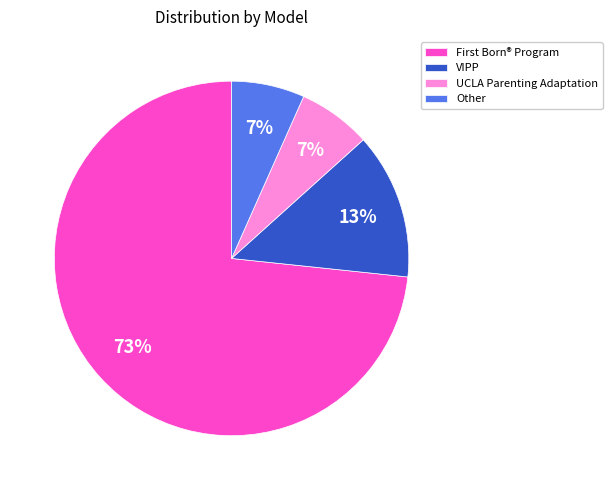

Which category has the biggest portion of the pie?

First Born® Program